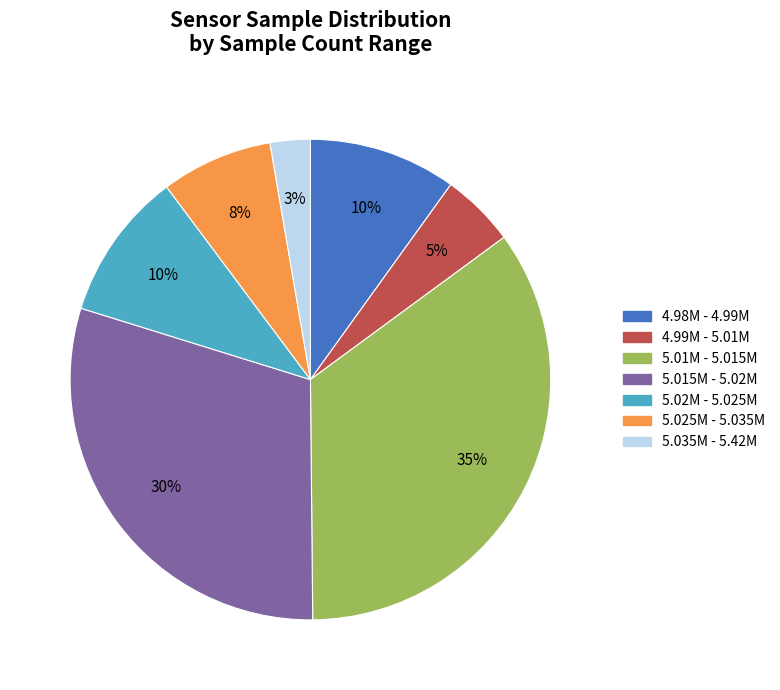

Does any single category account for the majority?

No